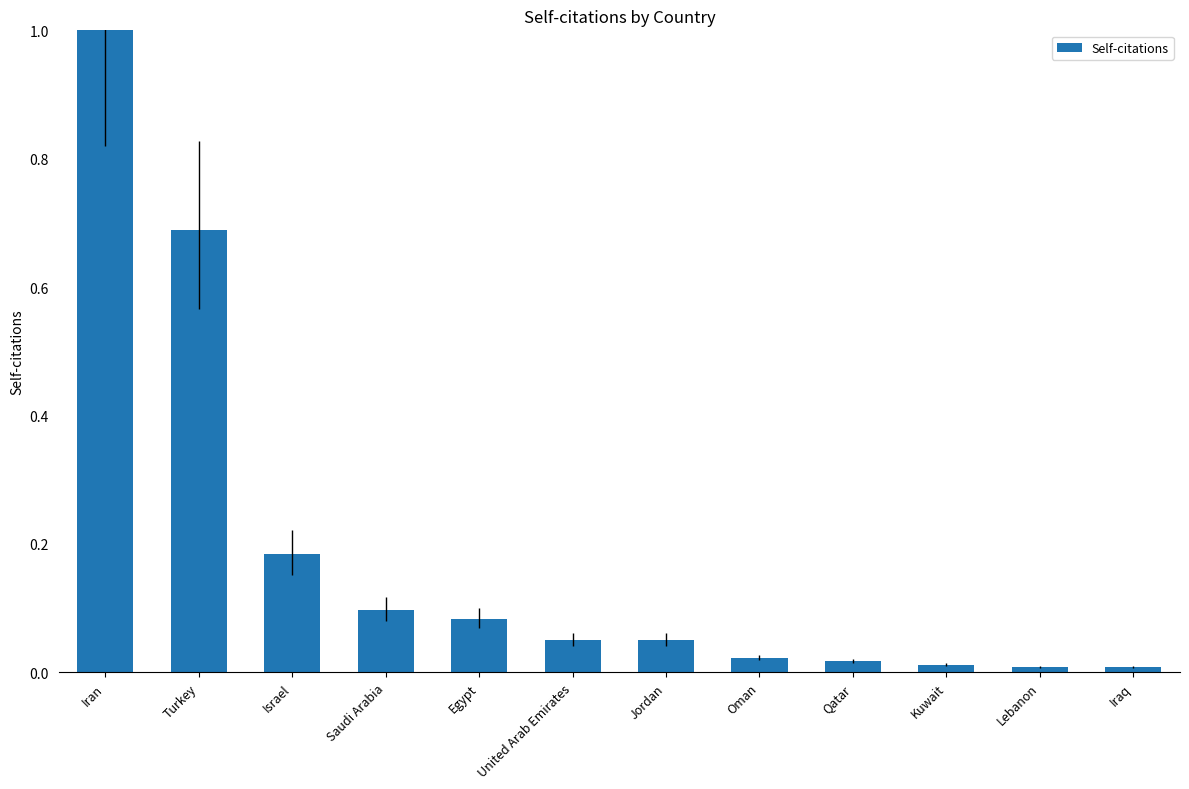

True or false: the data shows 0.2 at Saudi Arabia.

False